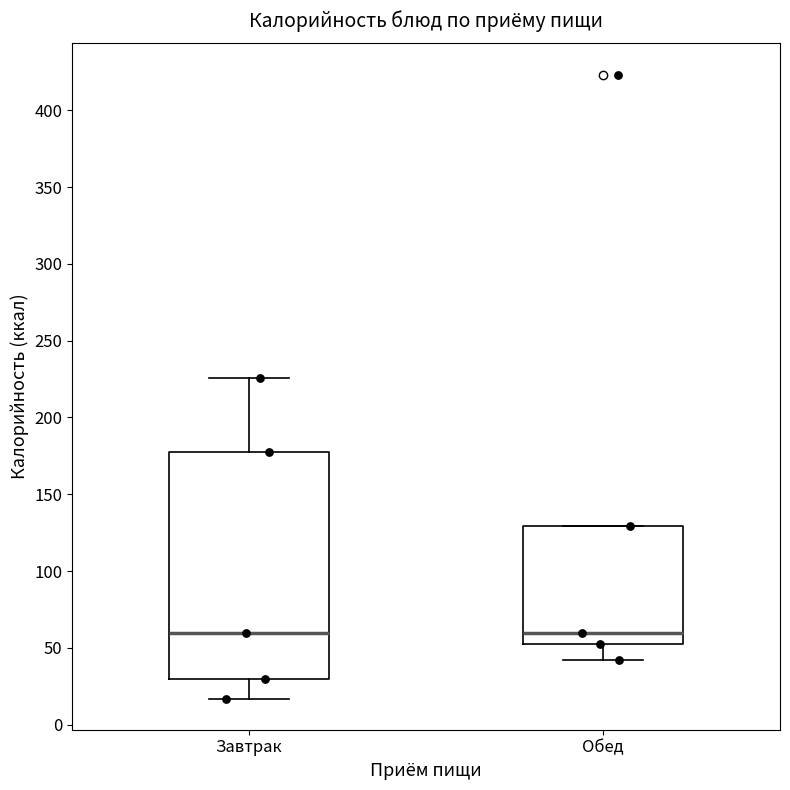

Where does the median line of the box for Завтрак sit on the y-axis? The values are not printed on the chart, so give them approximately, as read against the axis.

60